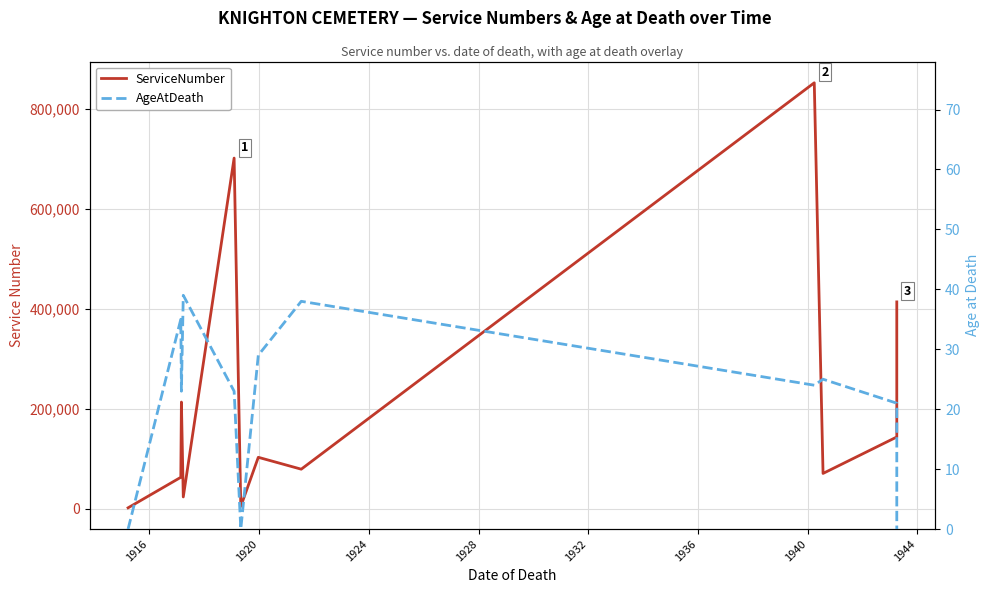

How many values in the AgeAtDeath series are below 24?

6